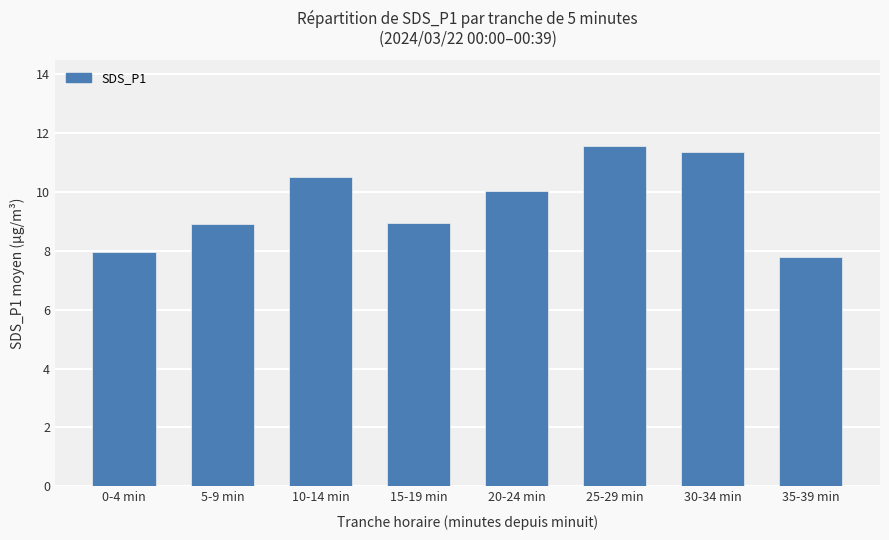

Reading right to left, extract all data points from this chart.

35-39 min=7.8	30-34 min=11.4	25-29 min=11.6	20-24 min=10.0	15-19 min=8.9	10-14 min=10.5	5-9 min=8.9	0-4 min=8.0